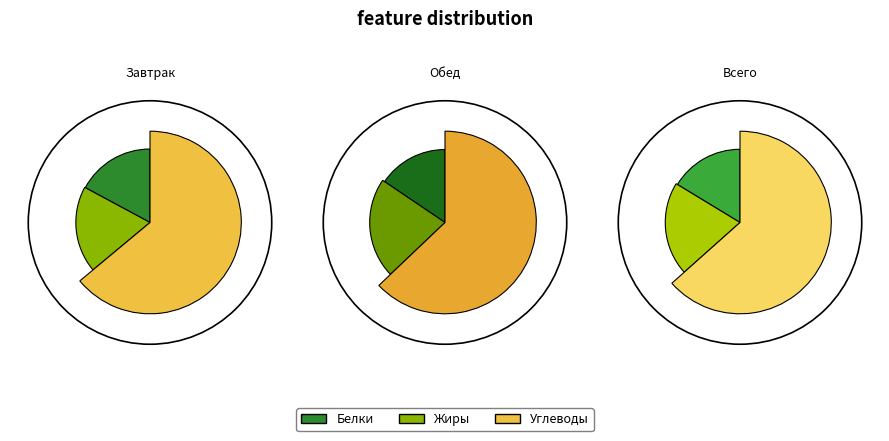

Rank the categories by value from lowest to highest.

Обед (Белки), Завтрак (Белки), Завтрак (Жиры), Обед (Жиры), Завтрак (Углеводы), Обед (Углеводы)